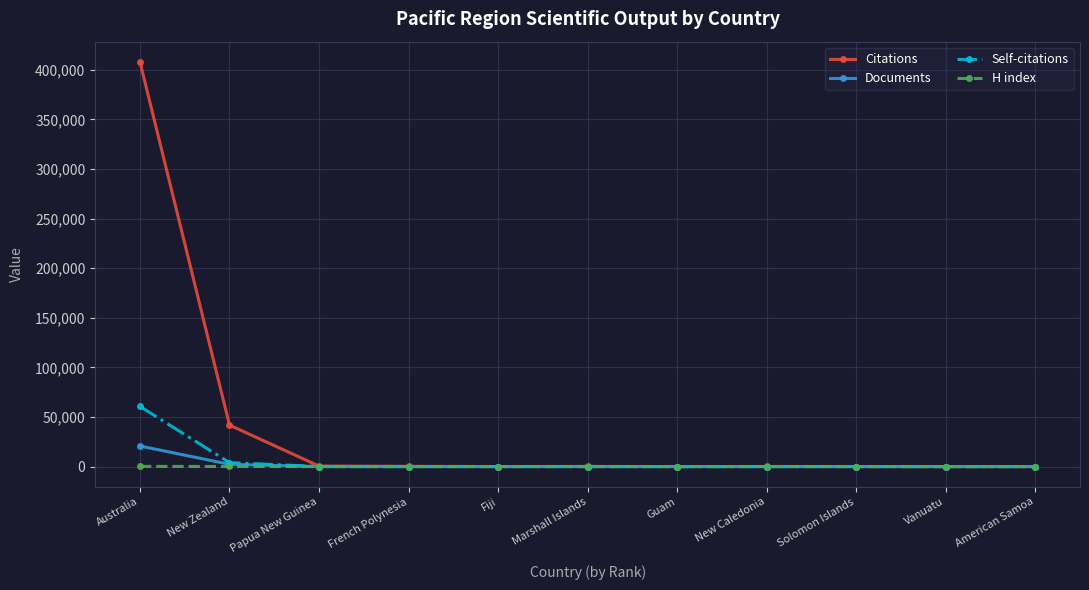

Which category has the highest value across all series?

Australia